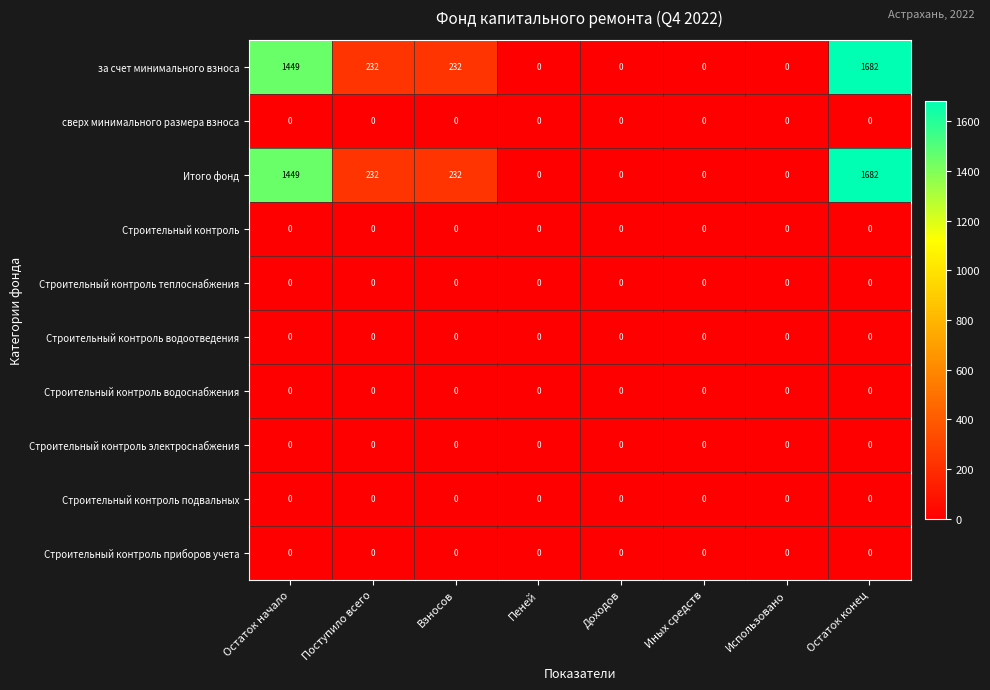

At which category is the sum across all series the highest?

Остаток конец